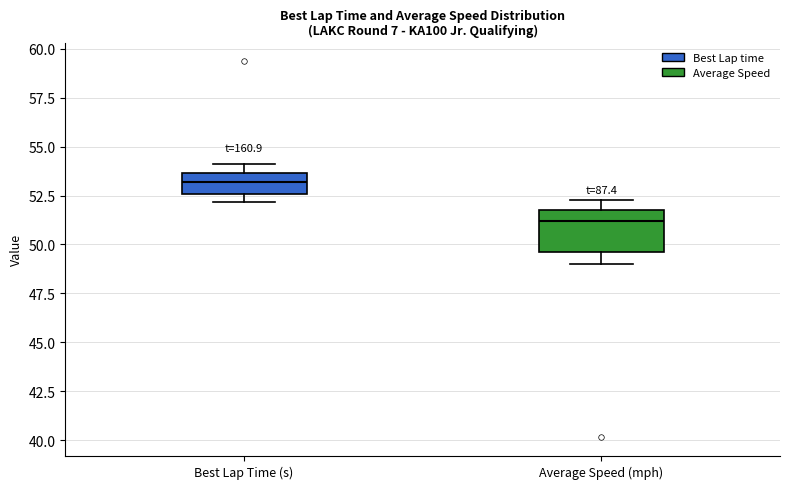

Where is the upper edge of the box for Best Lap Time (s) on the y-axis? The values are not printed on the chart, so give them approximately, as read against the axis.

53.5